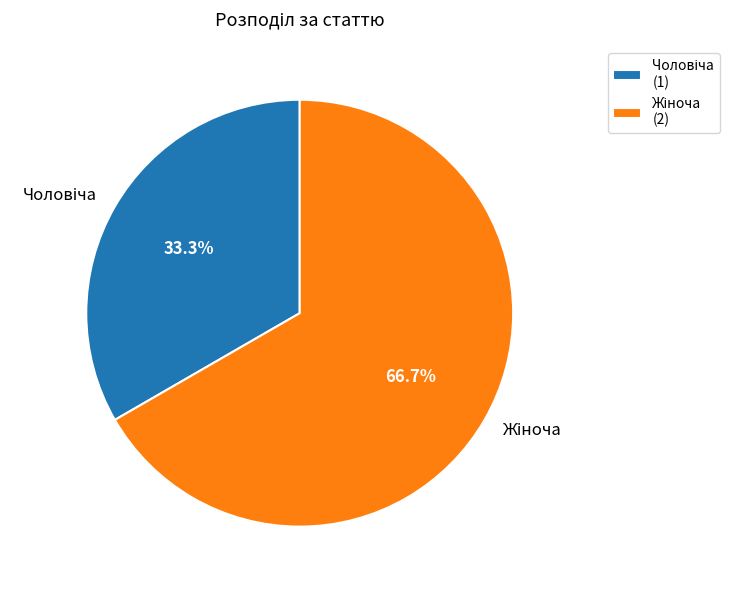

Does any single category account for the majority?

Yes